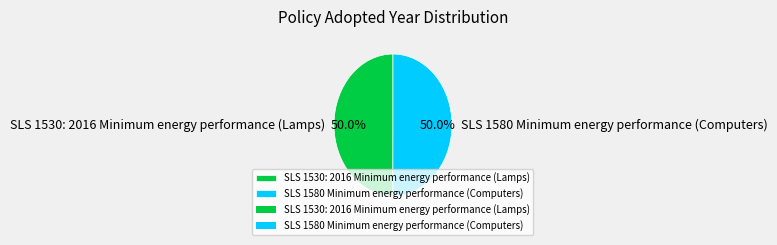

What portion of the pie excludes SLS 1530: 2016 Minimum energy performance (Lamps)?

50.0%